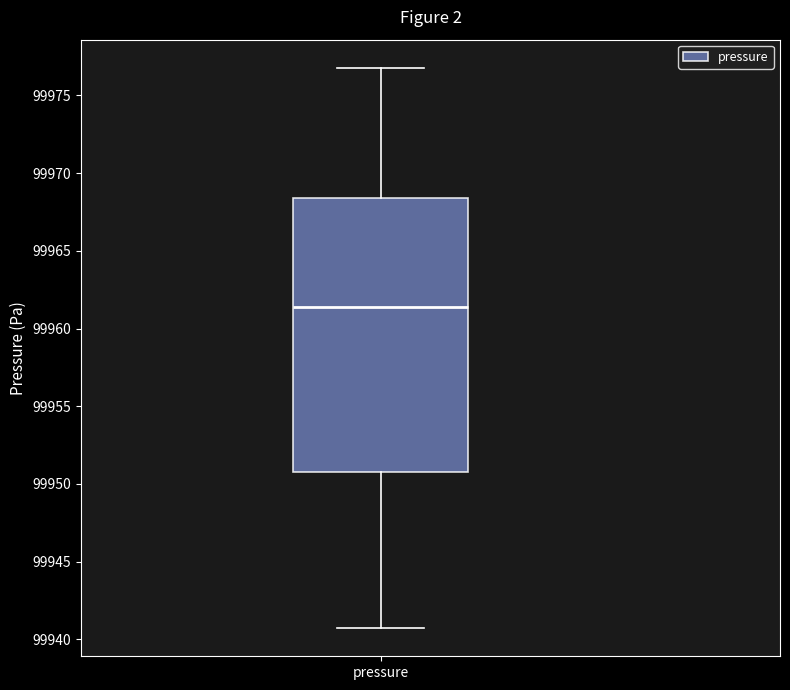

Read this box plot against the y-axis: the position of the median line, the range covered by the box, and the ends of both whiskers. The values are not printed on the chart, so give them approximately, as read against the axis.

median 99961.5, box 99951.0 to 99968.5, whiskers 99940.5 to 99977.0